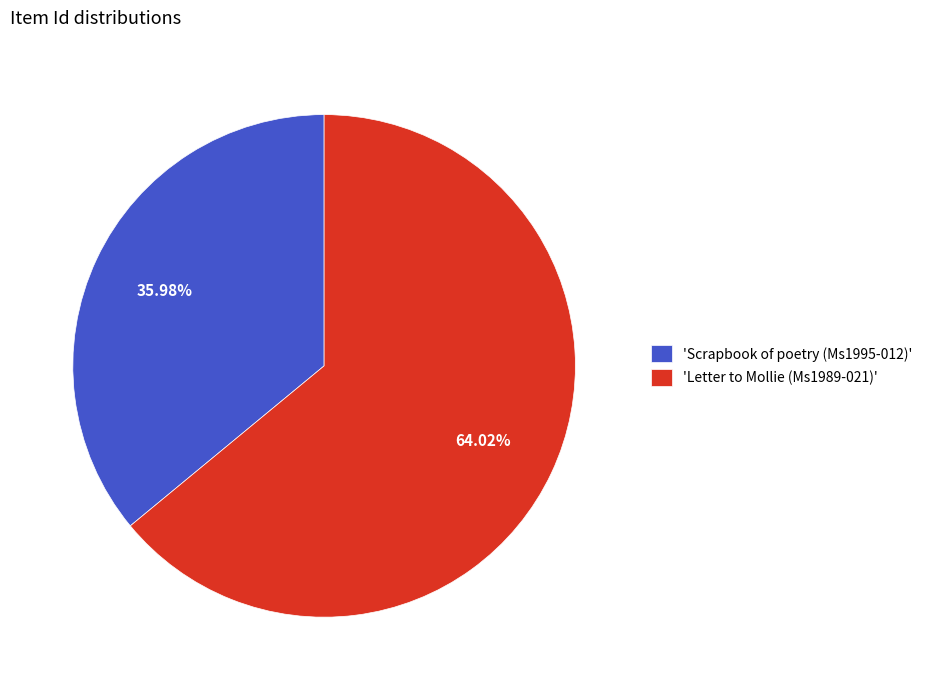

To the nearest percent, what is the average slice percentage?

50%